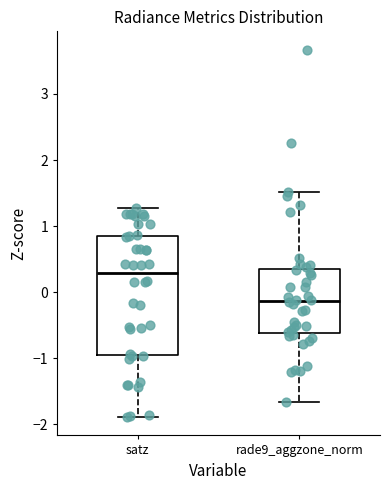

Where is the upper edge of the box for rade9_aggzone_norm on the y-axis? The values are not printed on the chart, so give them approximately, as read against the axis.

0.3